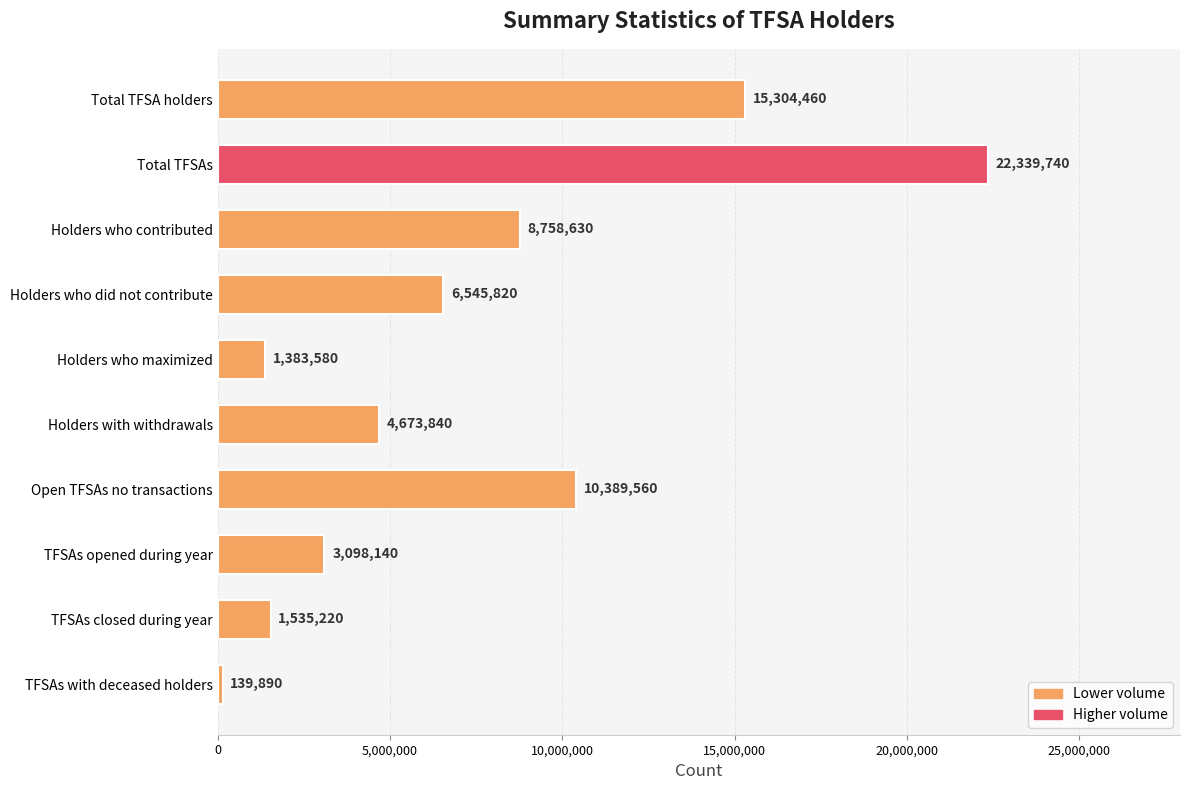

What is the minimum value shown in the chart?

139890